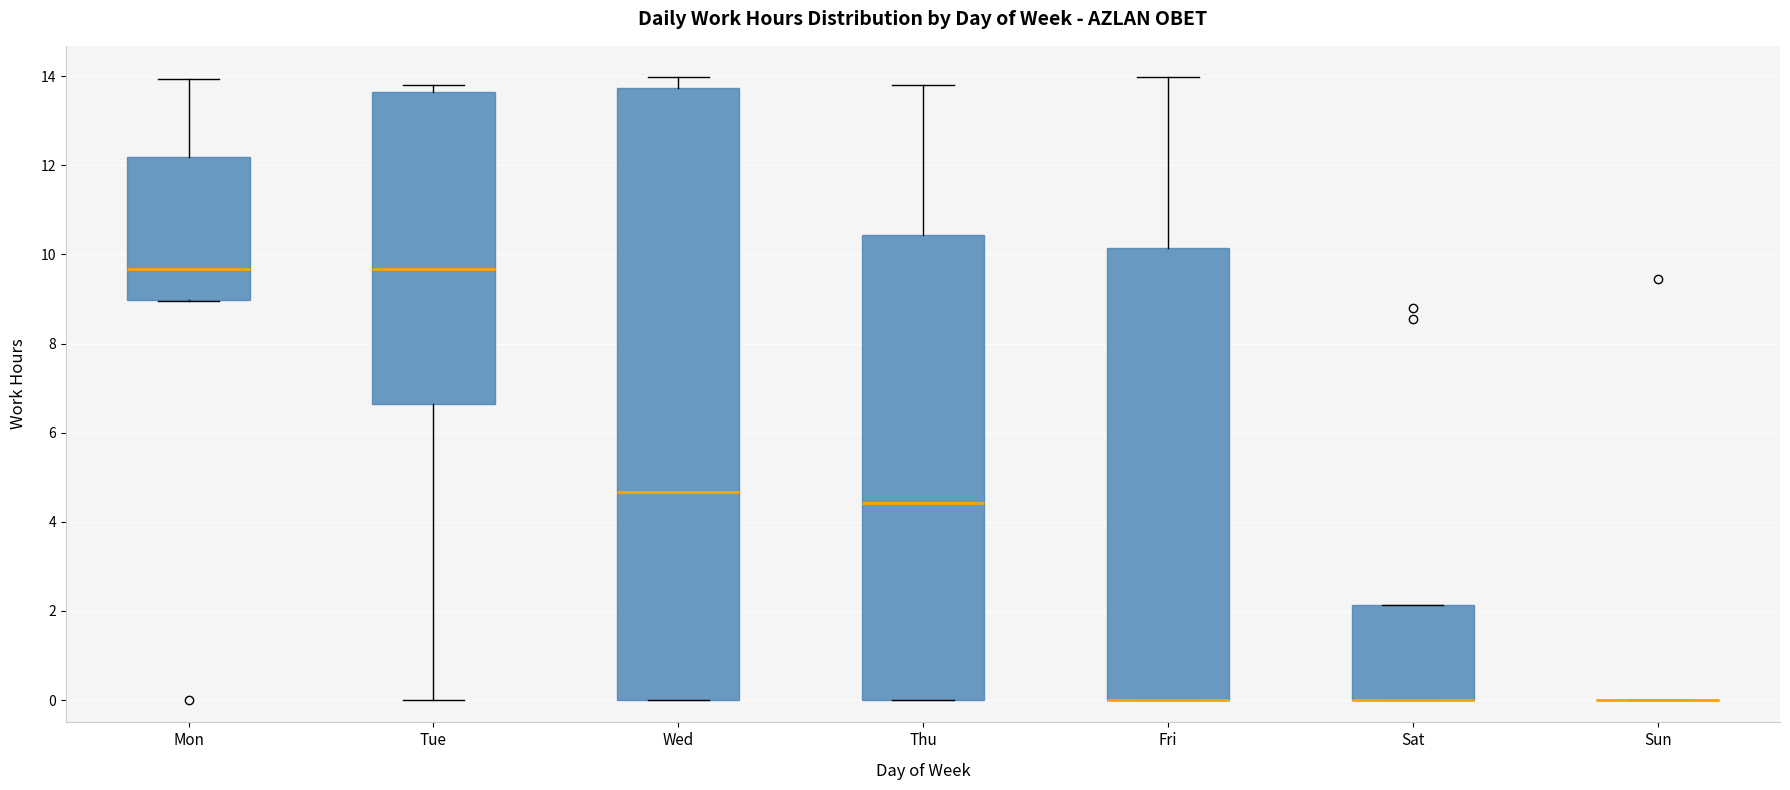

Where is the upper edge of the box for Fri on the y-axis? The values are not printed on the chart, so give them approximately, as read against the axis.

10.2